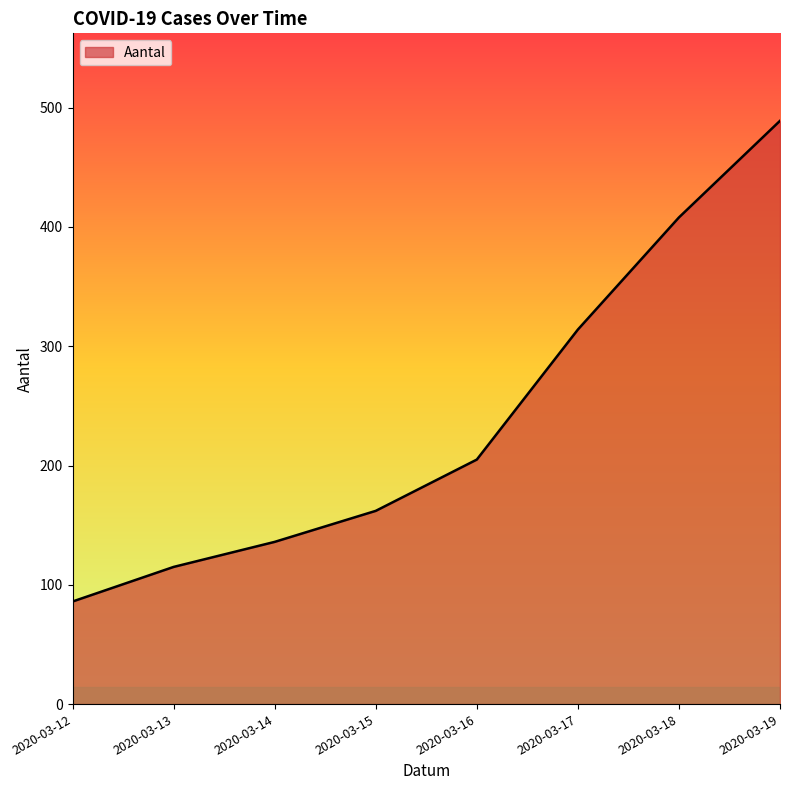

Count the number of data series in this chart.

1